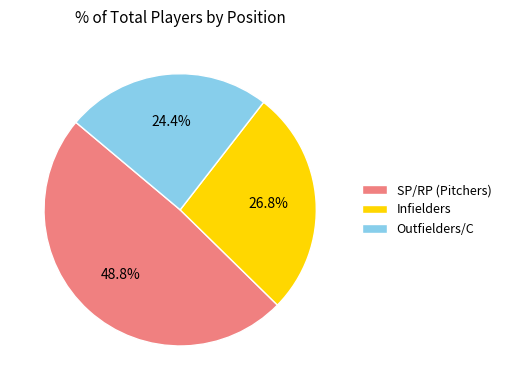

Is the sum of Infielders and SP/RP (Pitchers) greater than half?

Yes